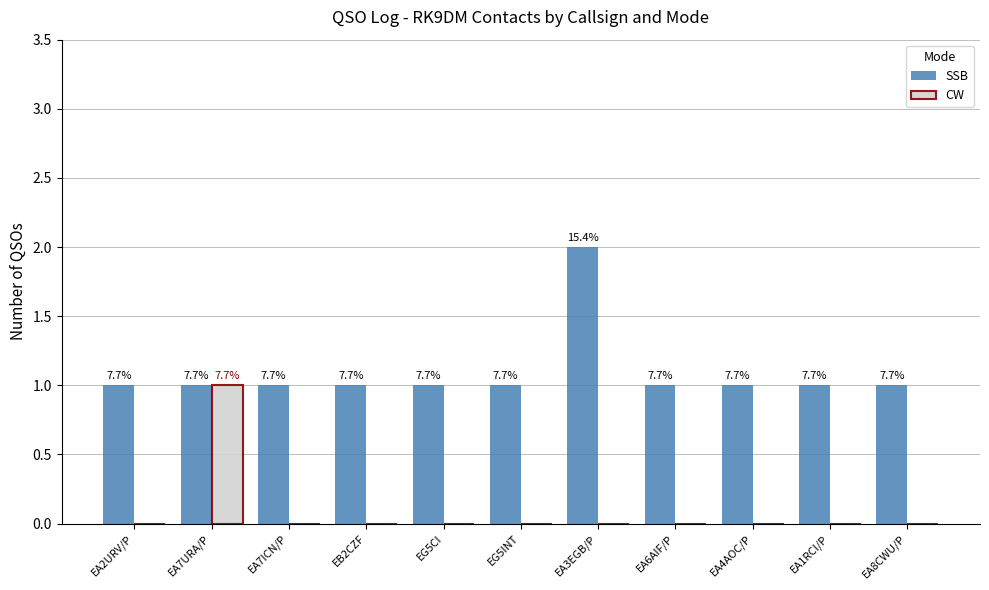

How many groups of bars are there?

11